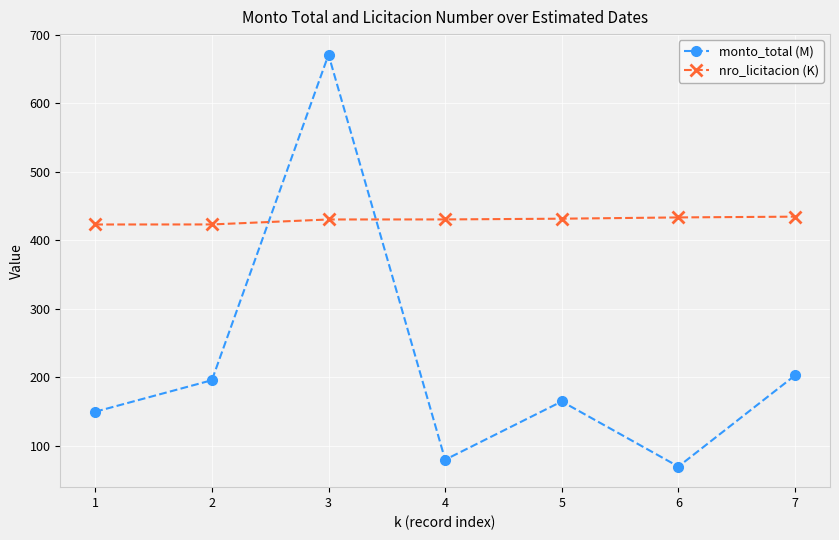

What is the minimum value for nro_licitacion (K)?

423.1